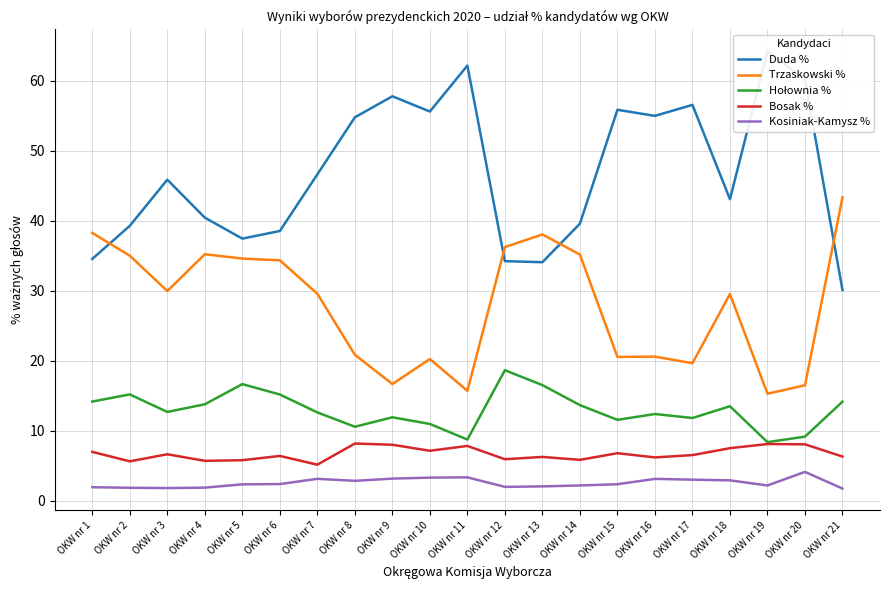

Where is the first local minimum for Bosak %?

OKW nr 2